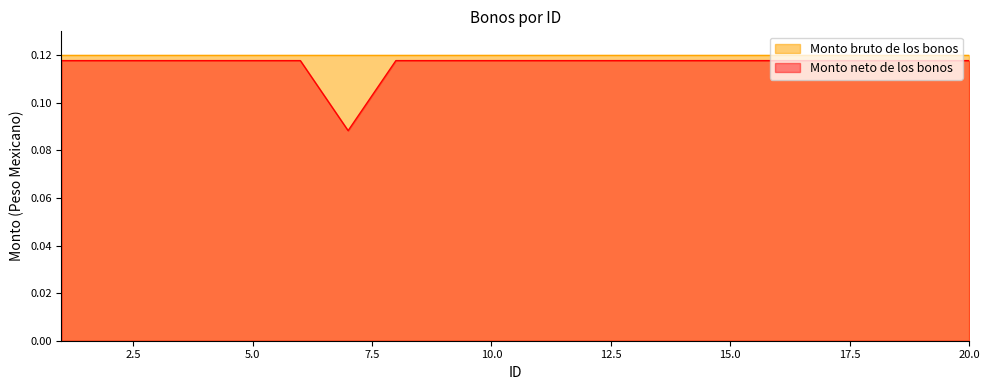

How many interior local valleys (lower than both neighbors) does the data have?

1